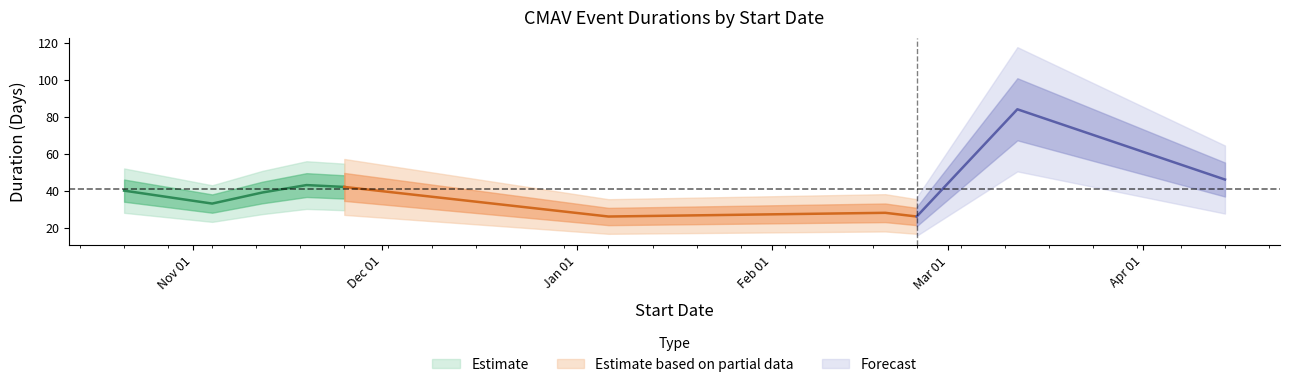

What is the smallest value displayed?

26